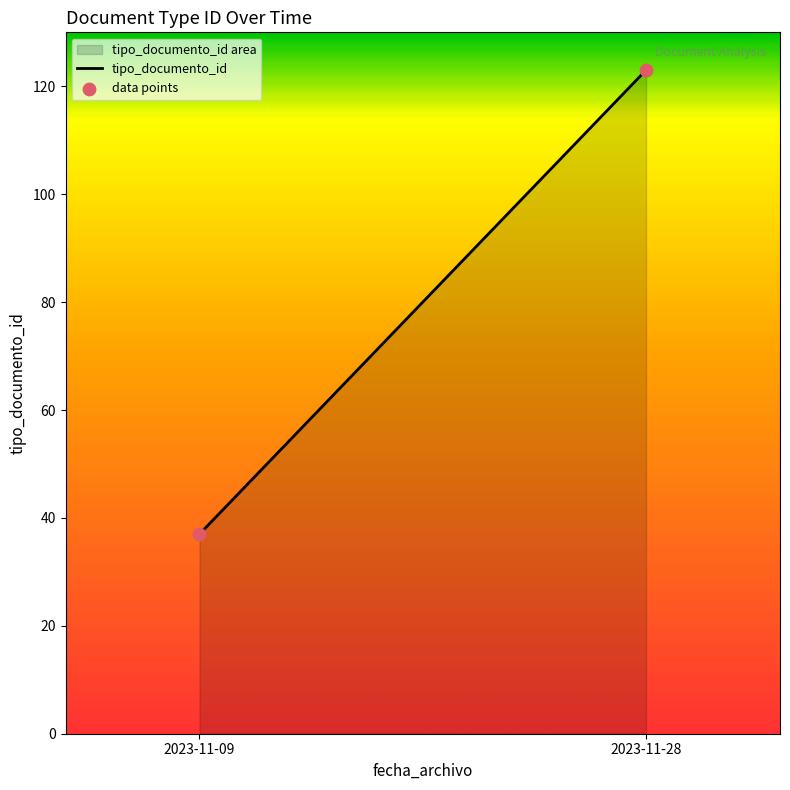

True or false: the data shows 37.0 at 2023-11-09.

True